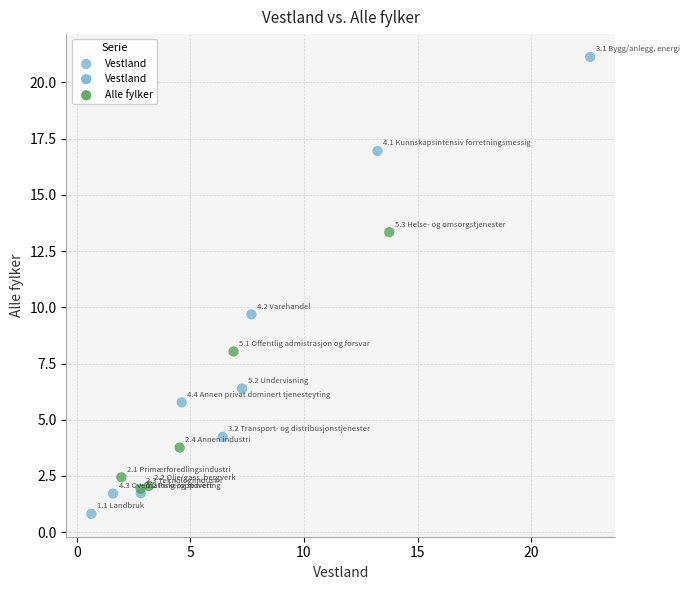

What Y value in the scatter plot is closest to 10?

9.7